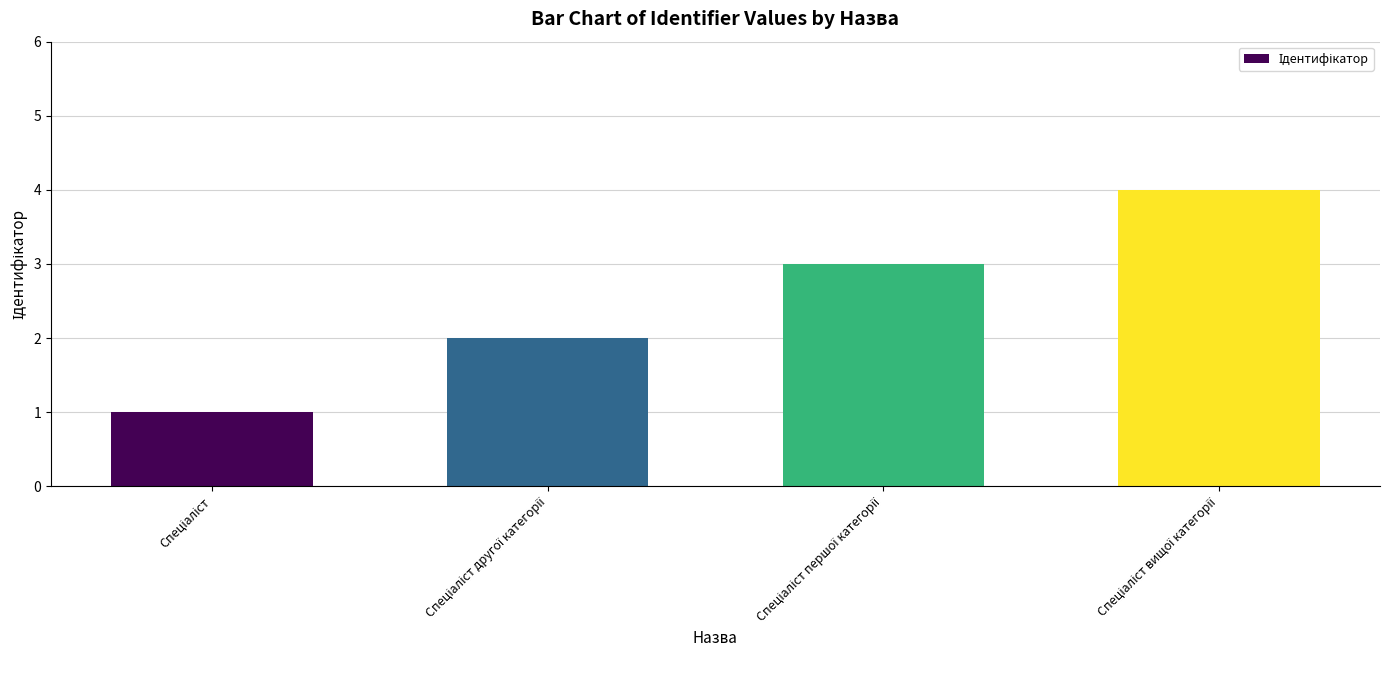

What is the difference between the maximum and minimum values?

3